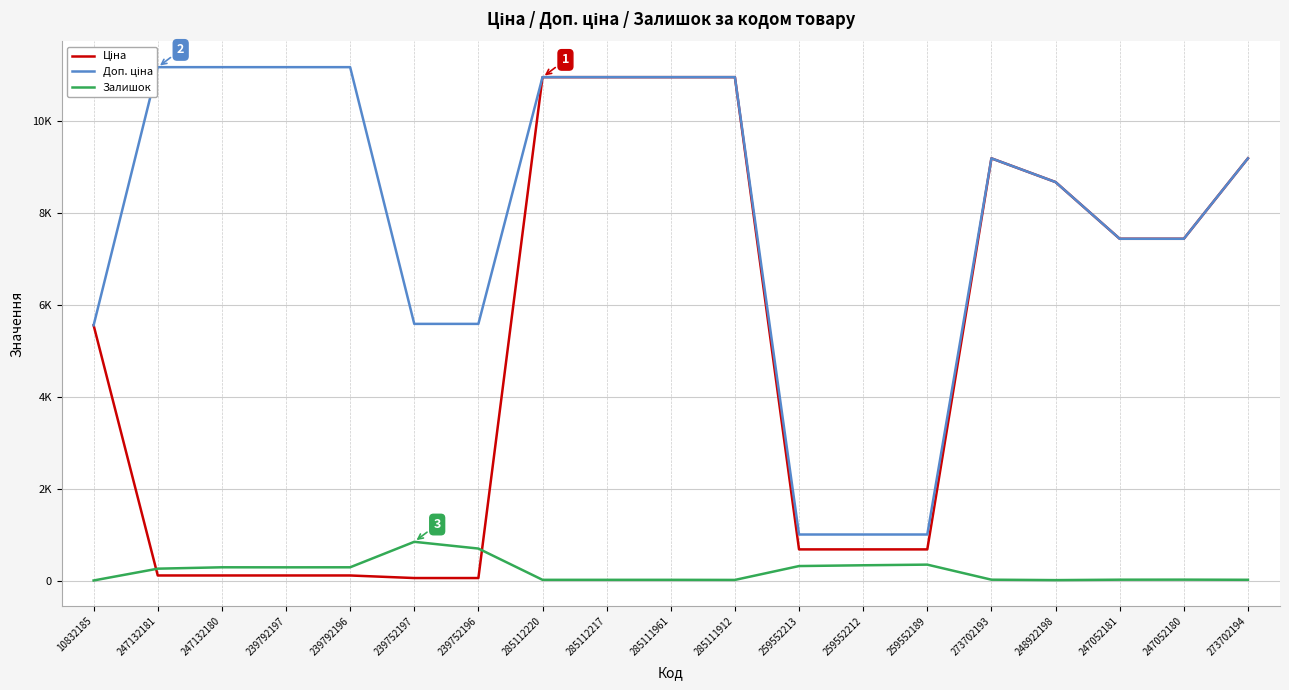

Reading right to left, list all the values displayed in this chart.

Ціна: 9196.3	7444.6	7444.6	8679.5	9196.3	679.8	679.8	679.8	10964.4	10964.4	10964.4	10964.4	55.9	55.9	111.8	111.8	111.8	111.8	5560.3
Доп. ціна: 9196.3	7444.6	7444.6	8679.5	9196.3	1004.1	1004.1	1004.1	10964.4	10964.4	10964.4	10964.4	5591.0	5591.0	11182.0	11182.0	11182.0	11182.0	5560.3
Залишок: 18.0	21.0	20.0	11.0	20.0	348.0	334.0	317.0	15.0	17.0	17.0	17.0	698.0	845.0	290.0	289.0	290.0	260.0	3.0